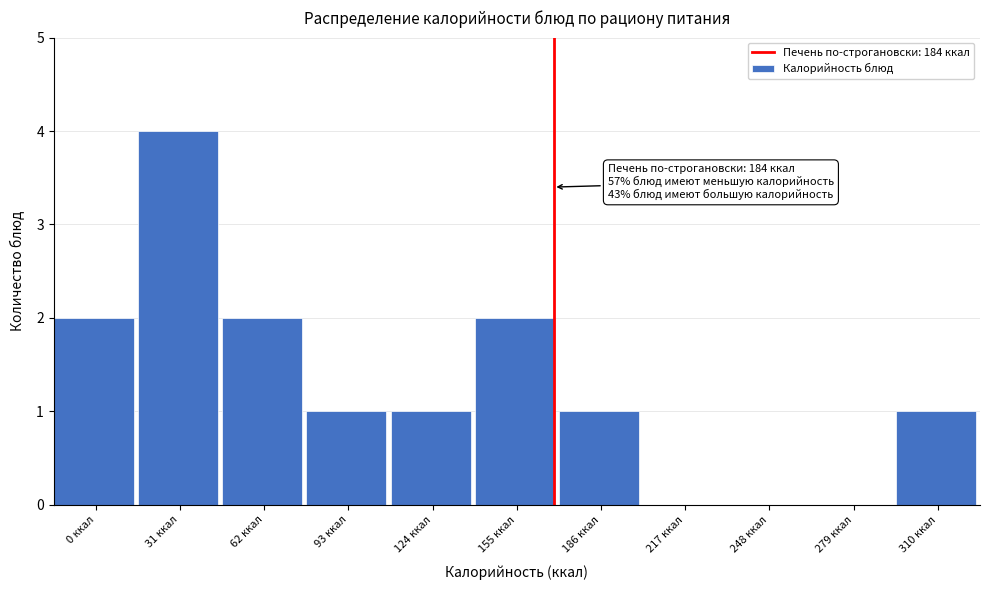

Reading right to left, extract all data points from this chart.

310 ккал=1	279 ккал=0	248 ккал=0	217 ккал=0	186 ккал=1	155 ккал=2	124 ккал=1	93 ккал=1	62 ккал=2	31 ккал=4	0 ккал=2